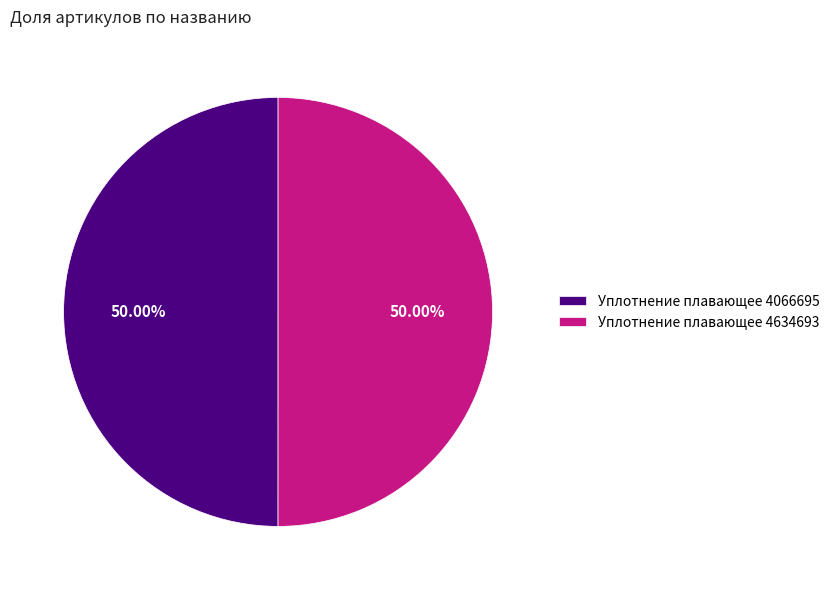

Approximately how many times larger is the value at Уплотнение плавающее 4066695 compared to Уплотнение плавающее 4634693?

1.0